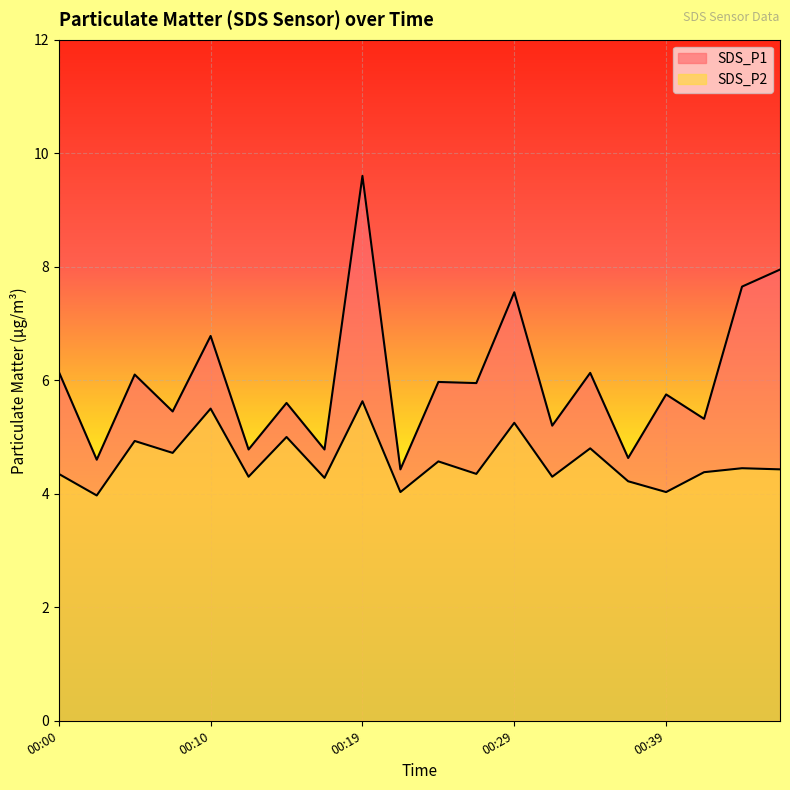

What is the maximum value for SDS_P1?

9.6